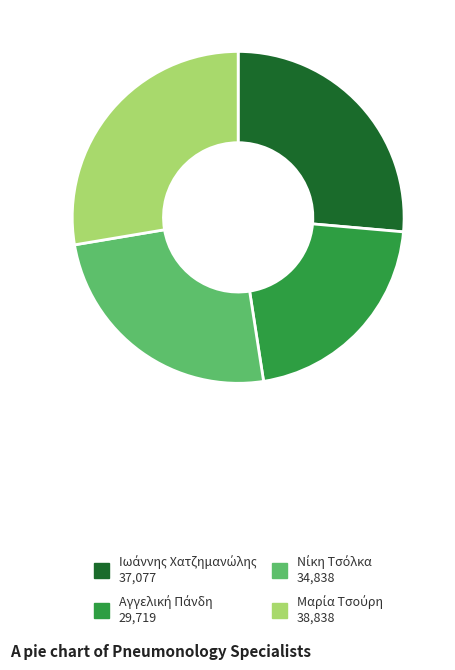

Is there any slice that represents more than half of the pie?

No